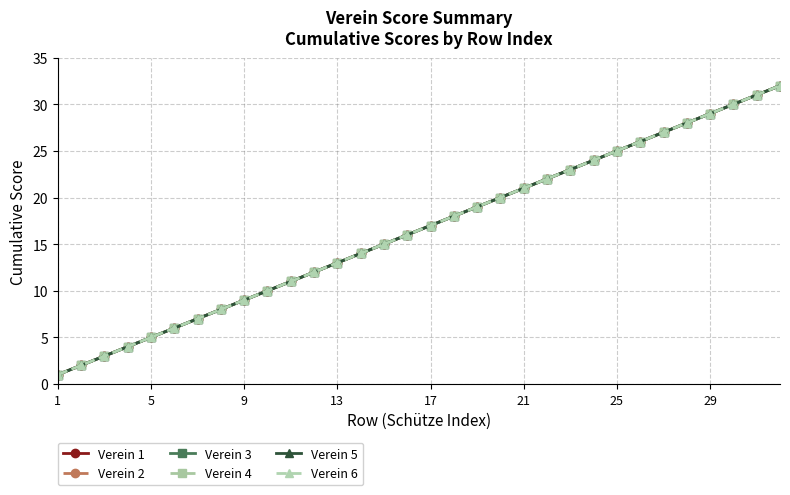

Is this an area chart (filled region under the line)?

No